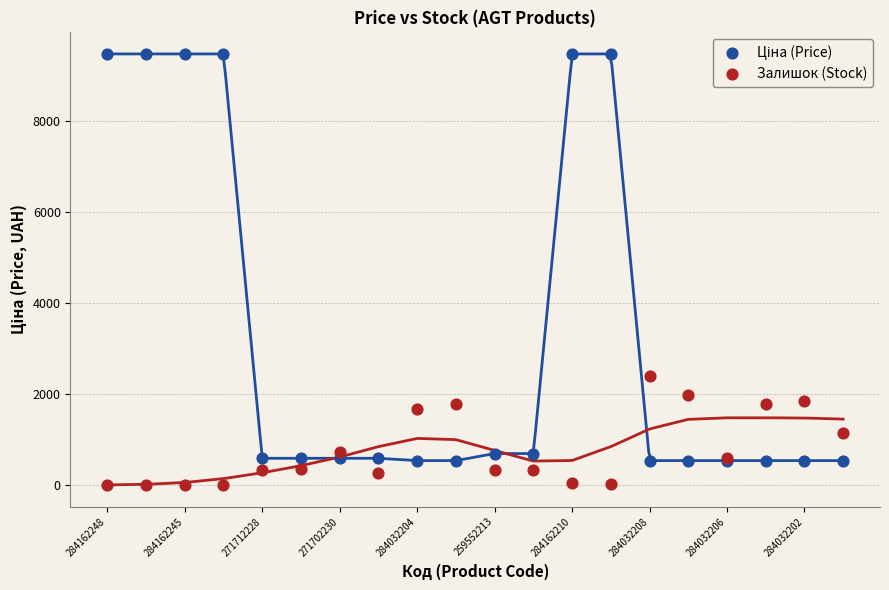

Across all series, what Y value is closest to 4740?

2400.0